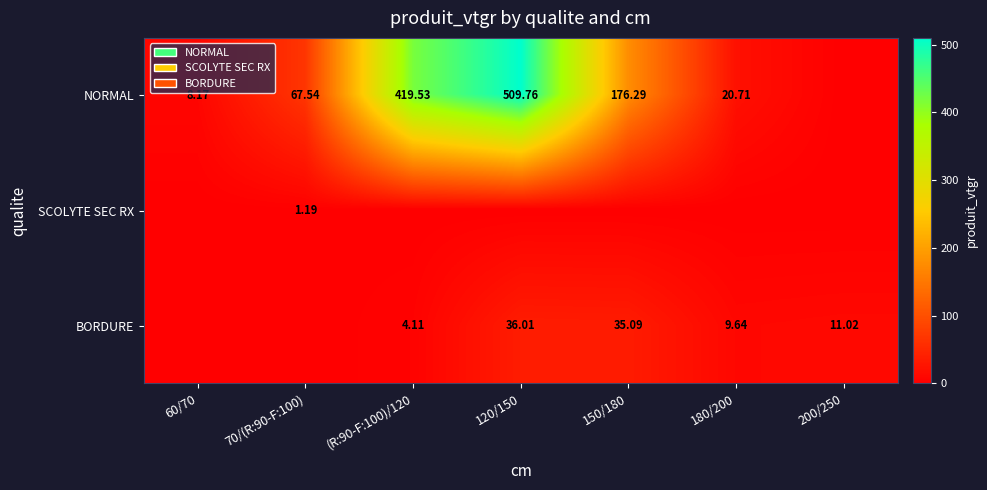

Is the value of BORDURE at 120/150 greater than the value of NORMAL at 60/70?

Yes